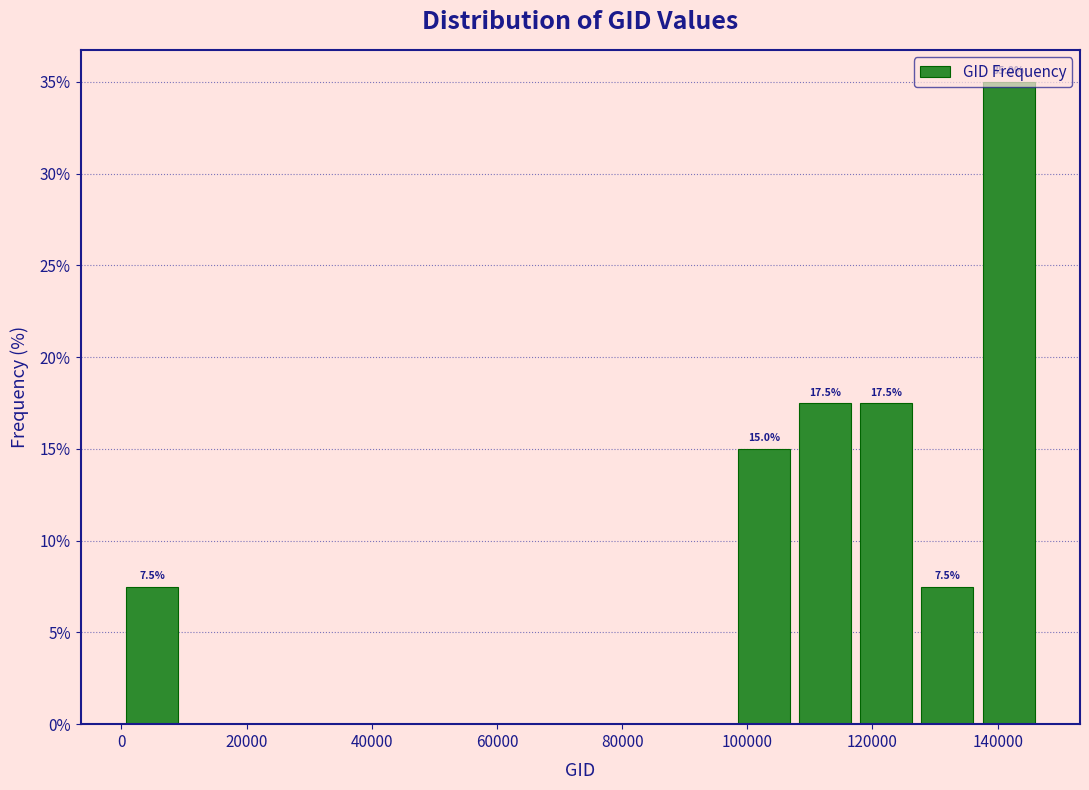

Which range on the x-axis has the tallest bar?

136000 to 146000